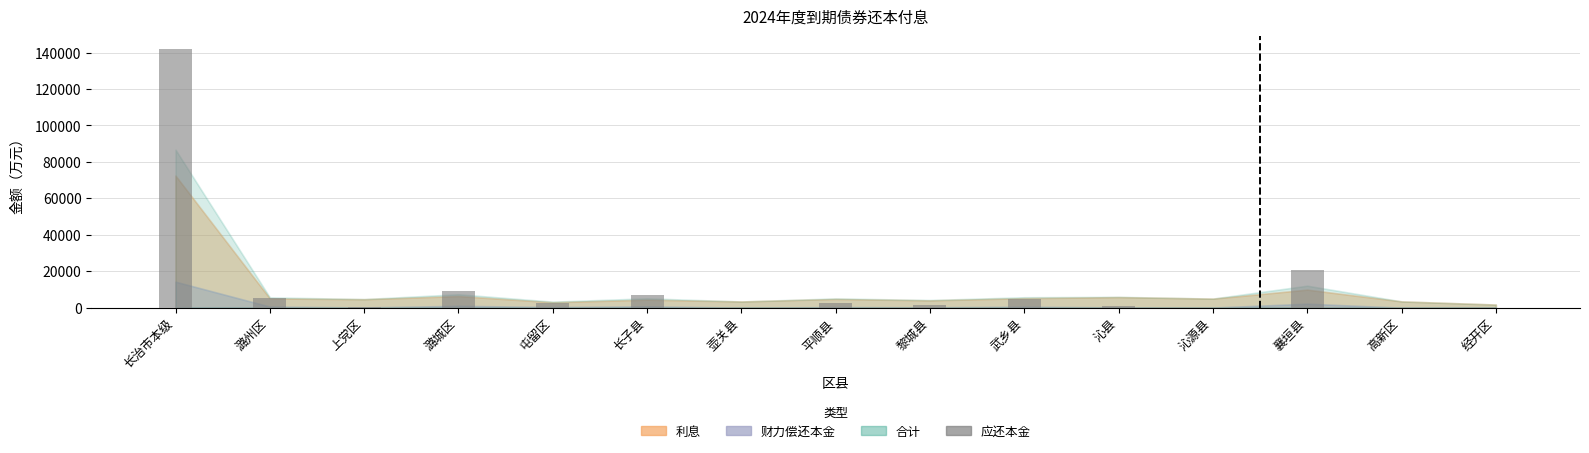

Which has a higher value, 经开区 or 潞城区?

潞城区